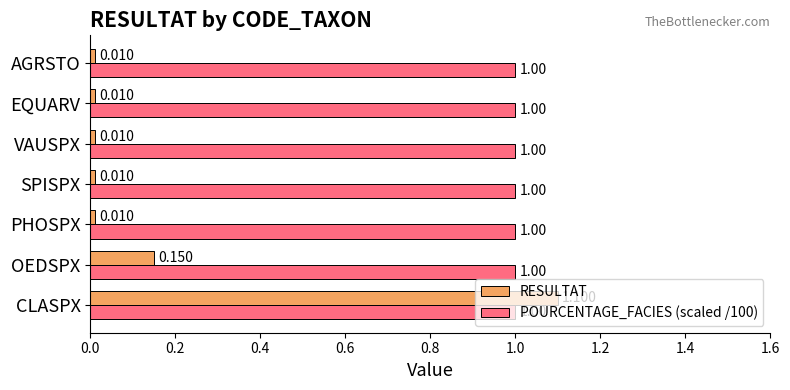

Which series has the largest range (max minus min)?

RESULTAT